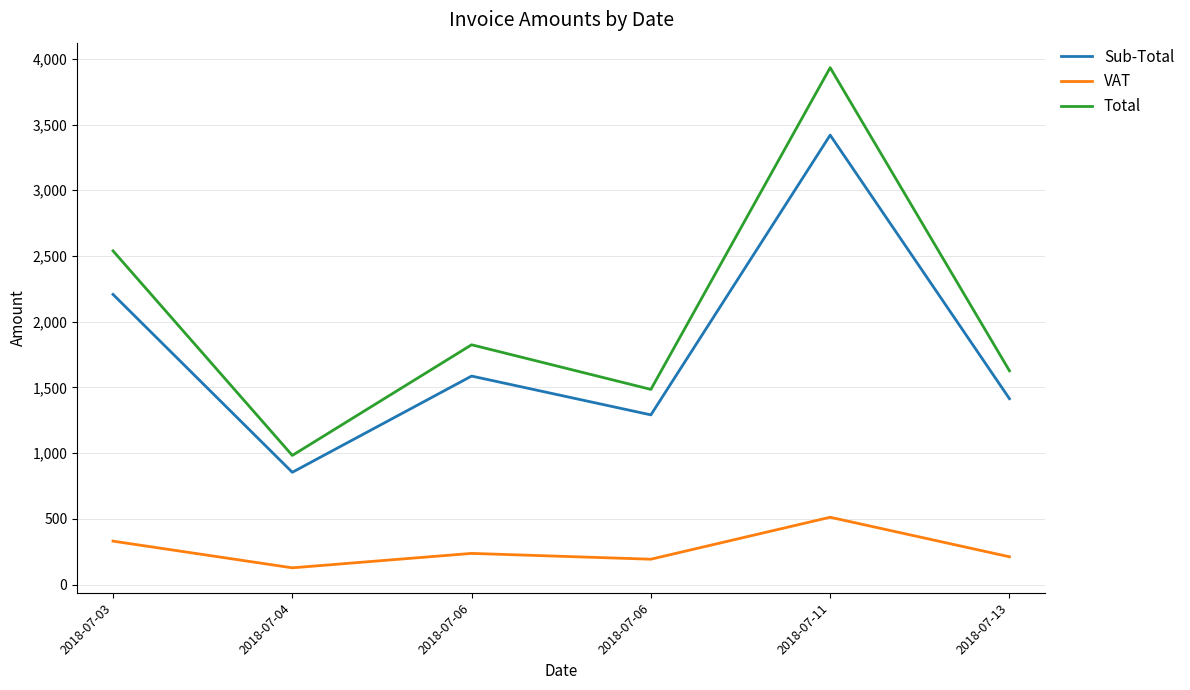

List the series in order of their peak value, lowest first.

VAT, Sub-Total, Total